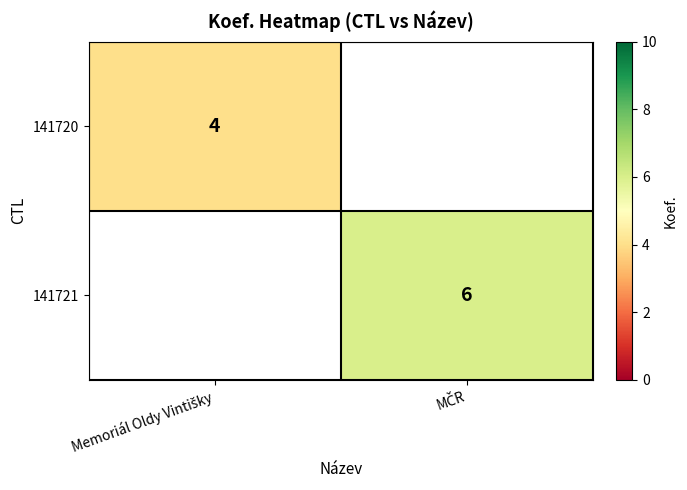

At which label does 141721 reach its minimum?

Memoriál Oldy Vintišky